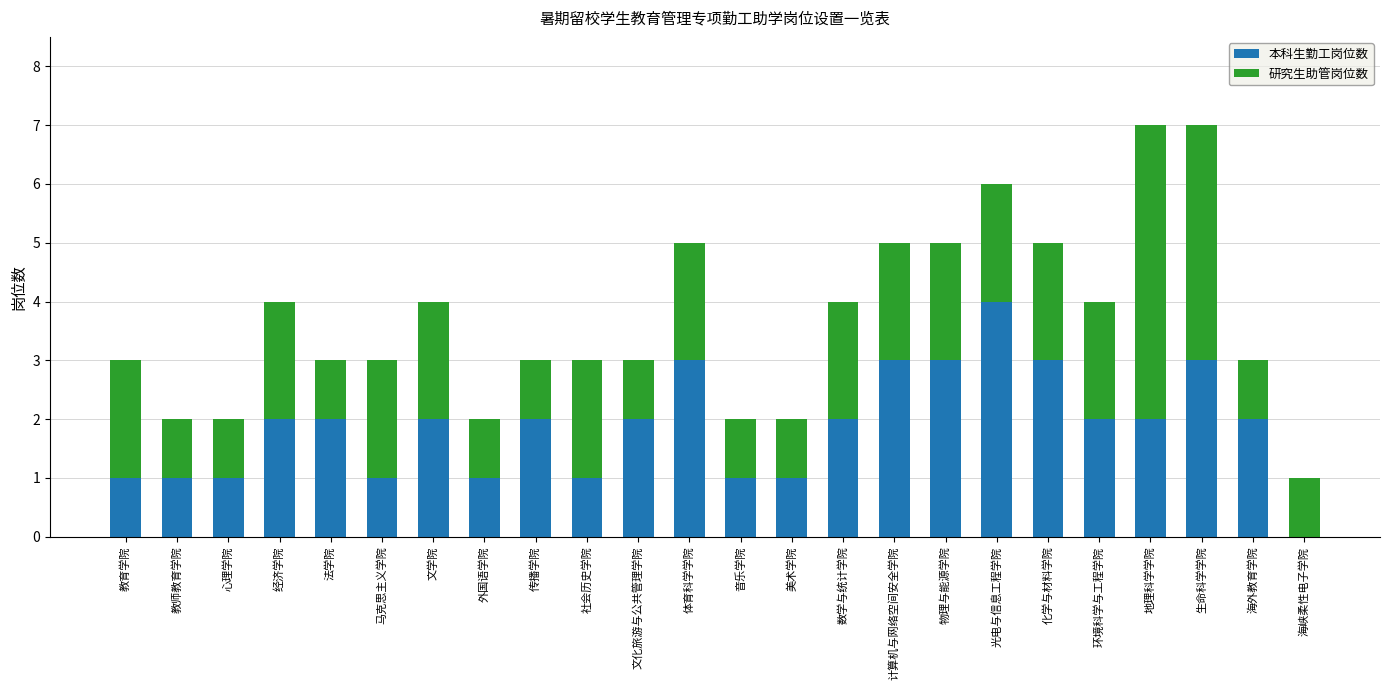

Are the bars grouped side by side (vs. stacked)?

No